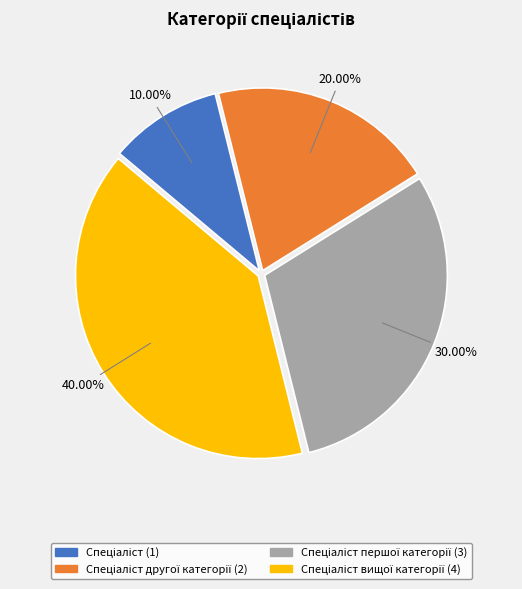

Is there a majority slice in this chart?

No